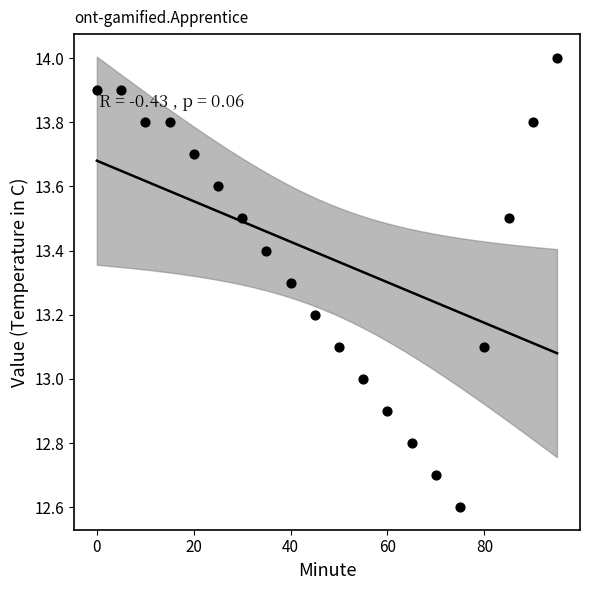

What is the range of Y values (max minus min)?

1.4